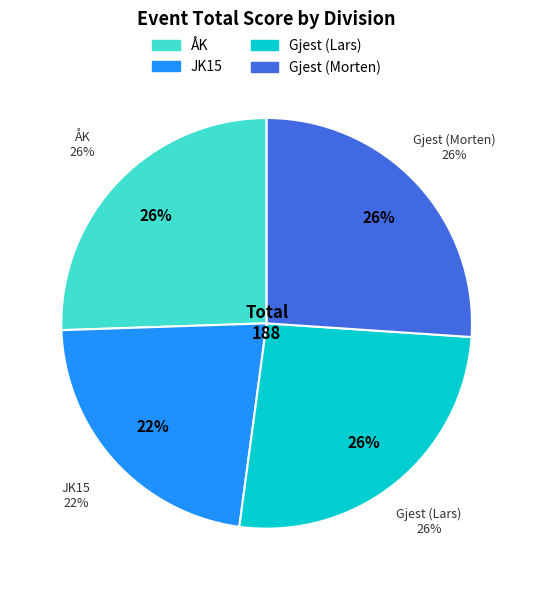

Do JK15 and Gjest_Lars together represent more than half of the pie?

No